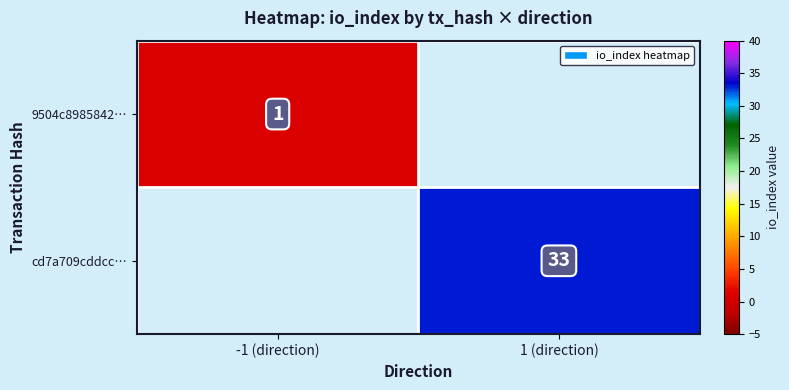

At how many categories does at least one series exceed 27?

1